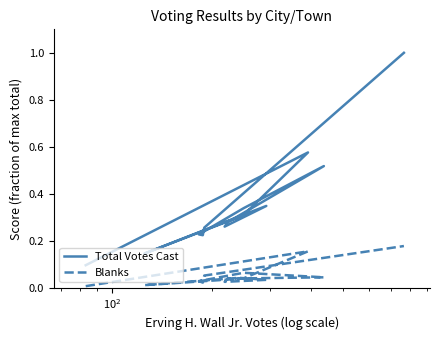

Does the chart have visible grid lines?

No